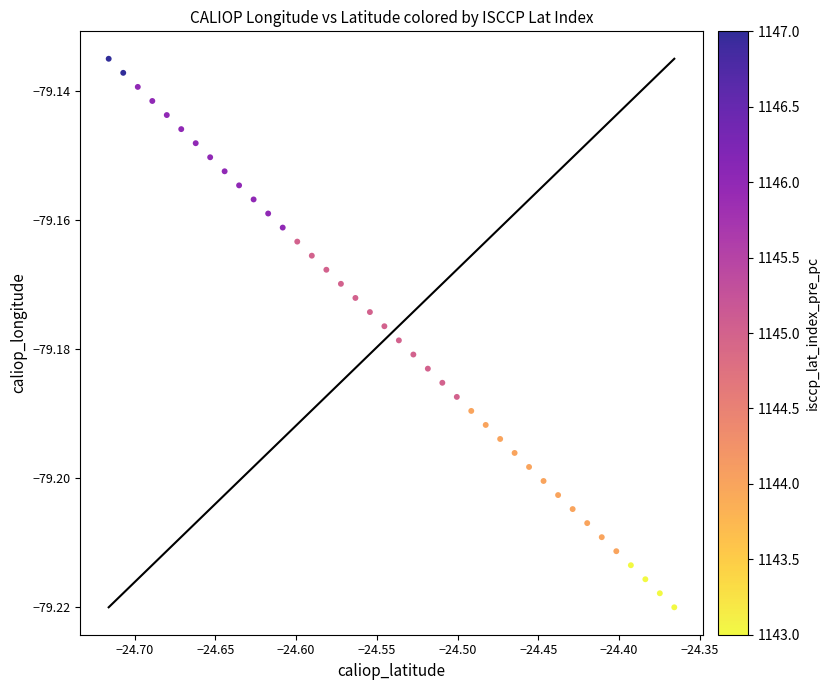

What is the range of X values (max minus min)?

0.4